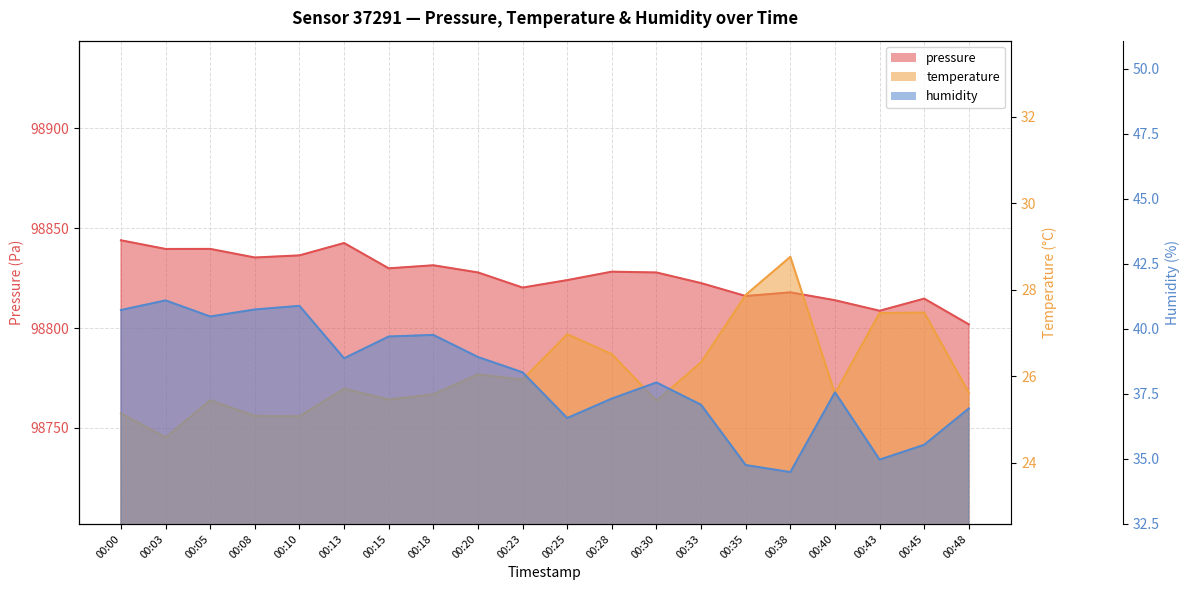

Which has a higher value, 00:33 or 00:03?

00:03